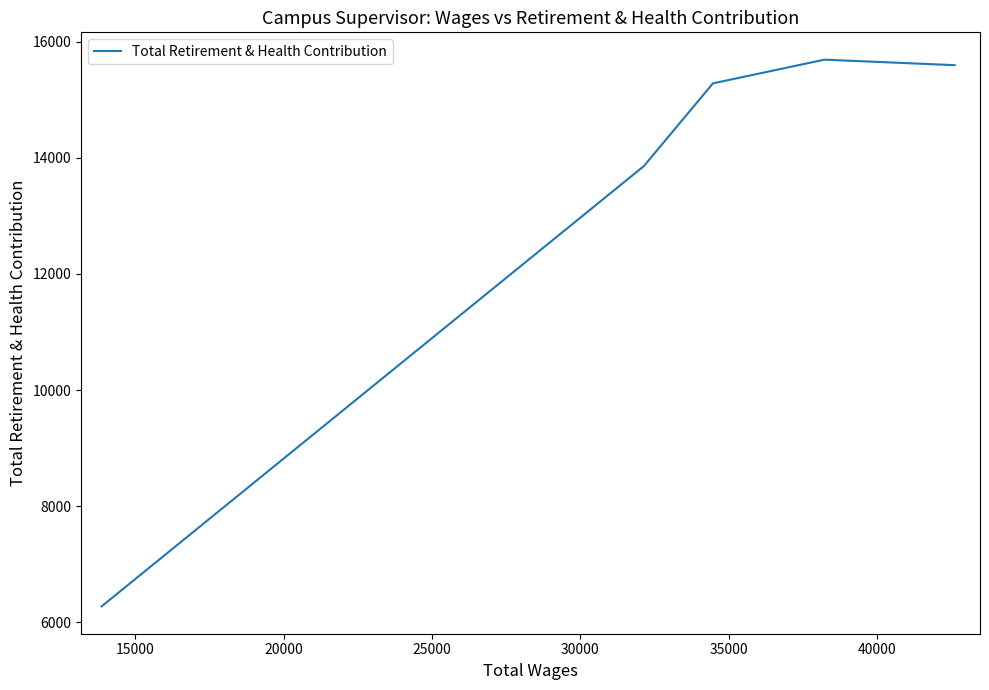

What is the sum of all values?

66701.8